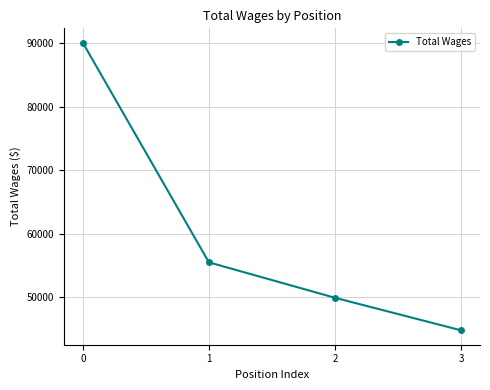

Rank the categories by value from highest to lowest.

0, 1, 2, 3